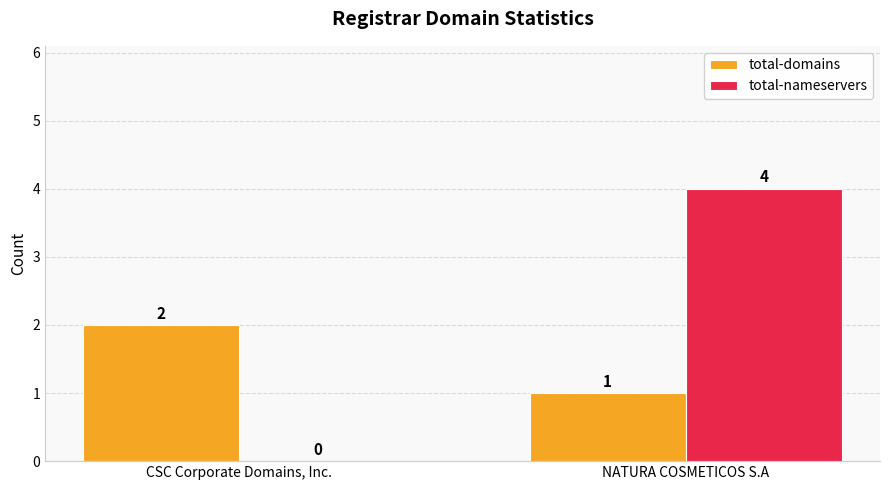

The value of total-domains at NATURA COSMETICOS S.A is 2. True or false?

False